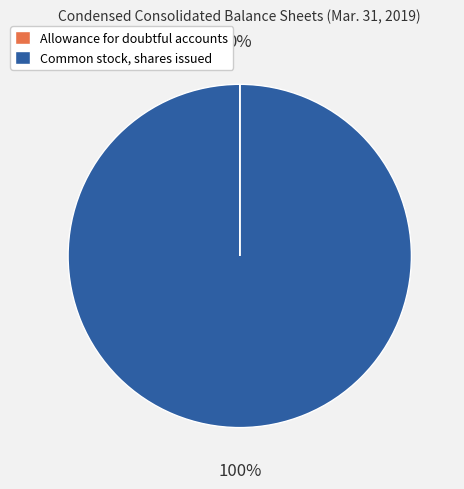

To the nearest percent, what is the average slice percentage?

50%